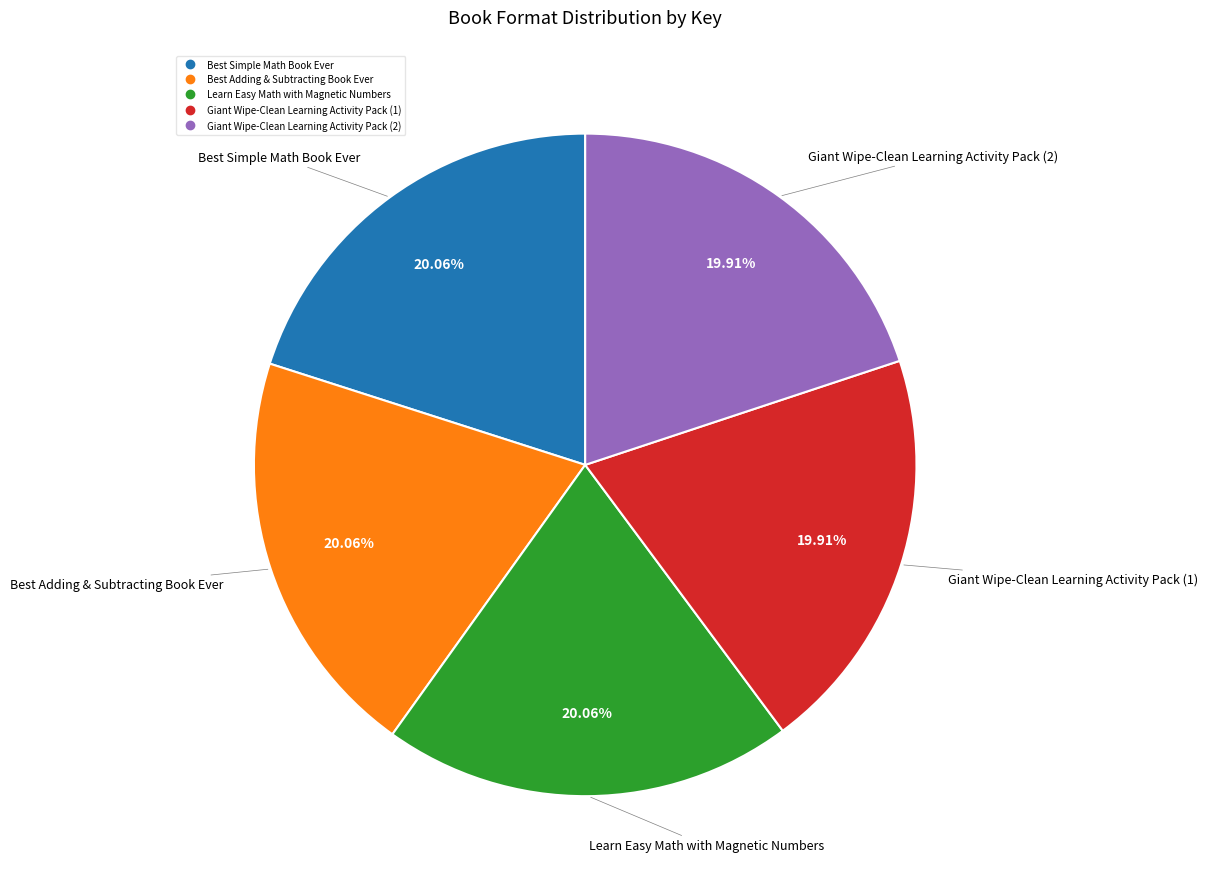

How many segments does this pie chart have?

5